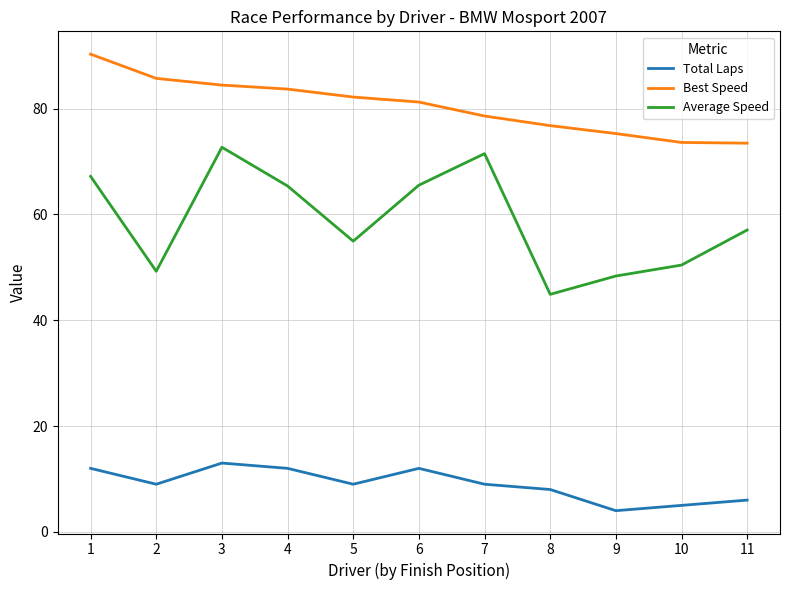

True or false: Total Laps and Average Speed intersect in this chart.

False